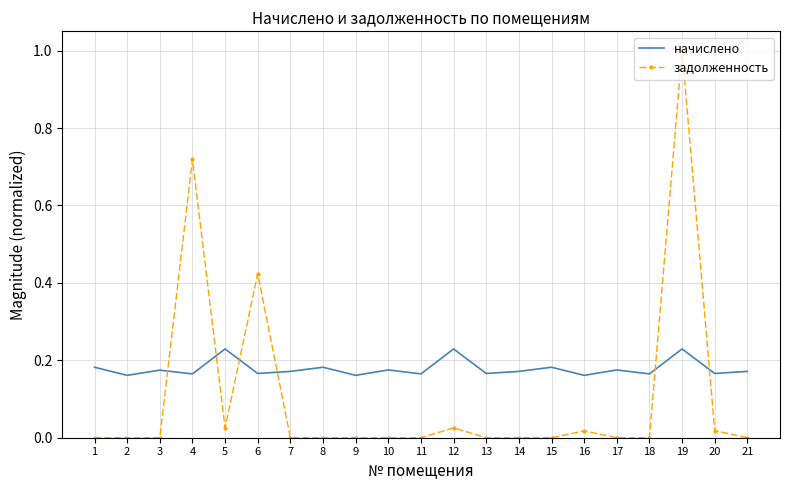

What is the difference between the maximum and minimum values in the задолженность series?

1.0